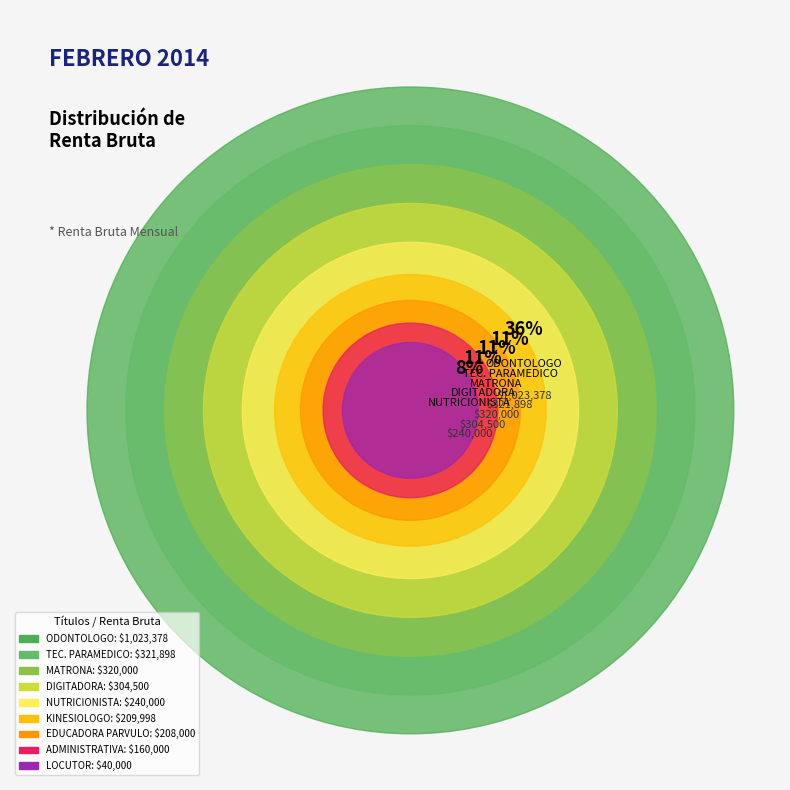

Rank the categories by value from highest to lowest.

ODONTOLOGO, TEC. PARAMEDICO, MATRONA, DIGITADORA, NUTRICIONISTA, KINESIOLOGO, EDUCADORA PARVULO, ADMINISTRATIVA, LOCUTOR